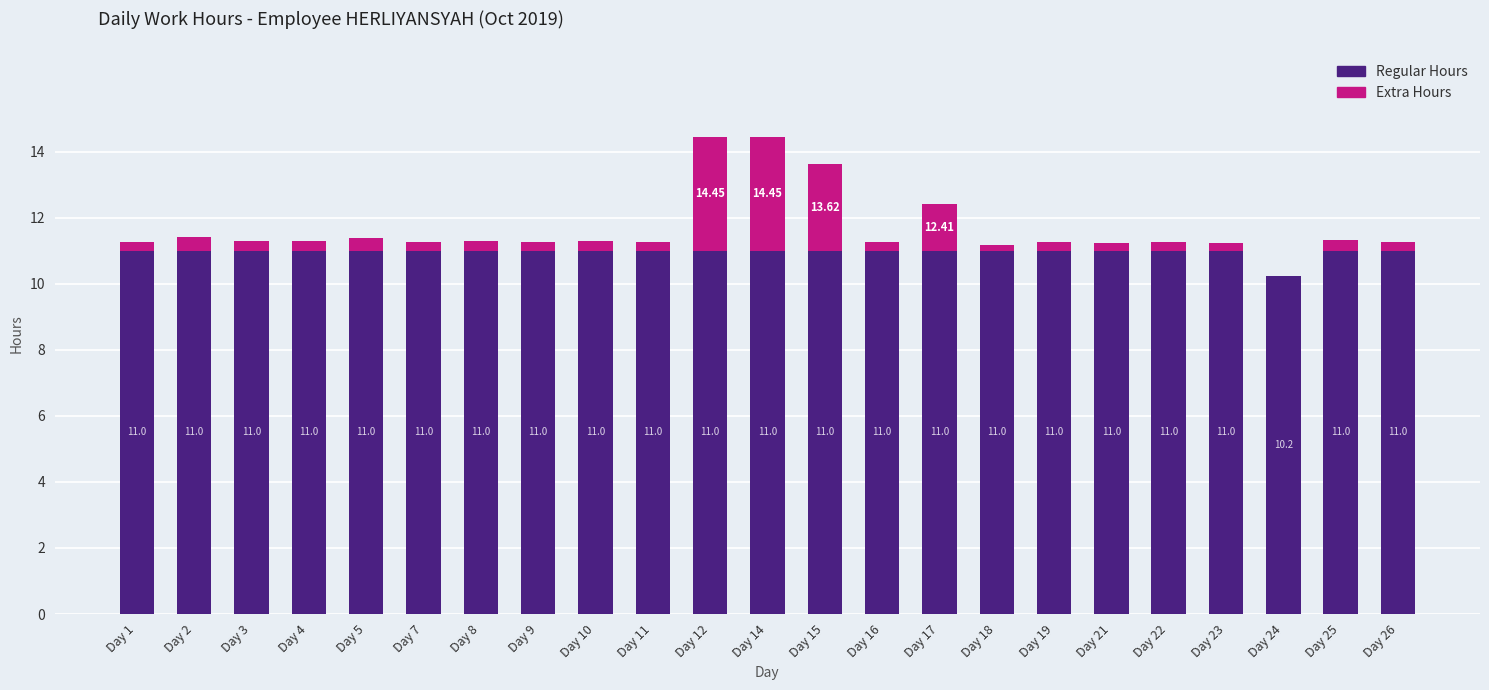

Between Day 10 and Day 26, which is larger?

Day 10